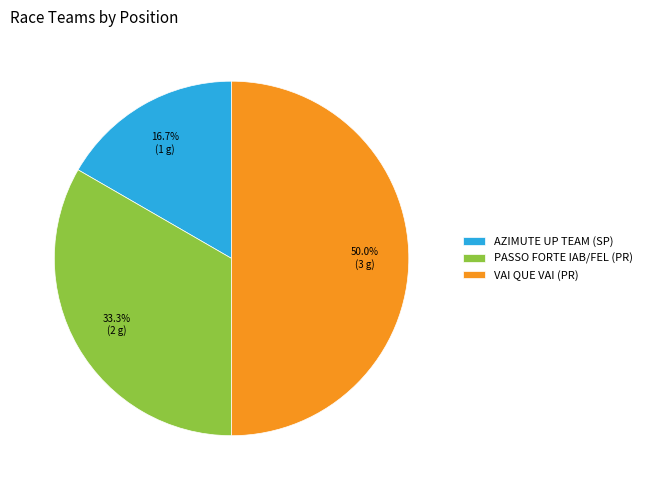

Is it true that AZIMUTE UP TEAM (SP) is 2% of the pie?

False